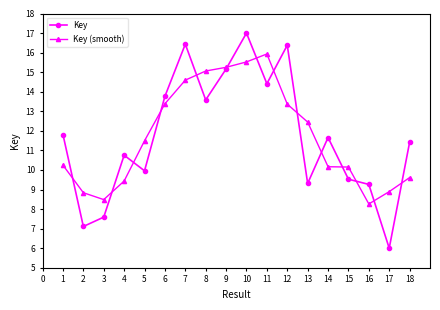

What is the difference between the second highest and minimum values in the Key (smooth) series?

7.3